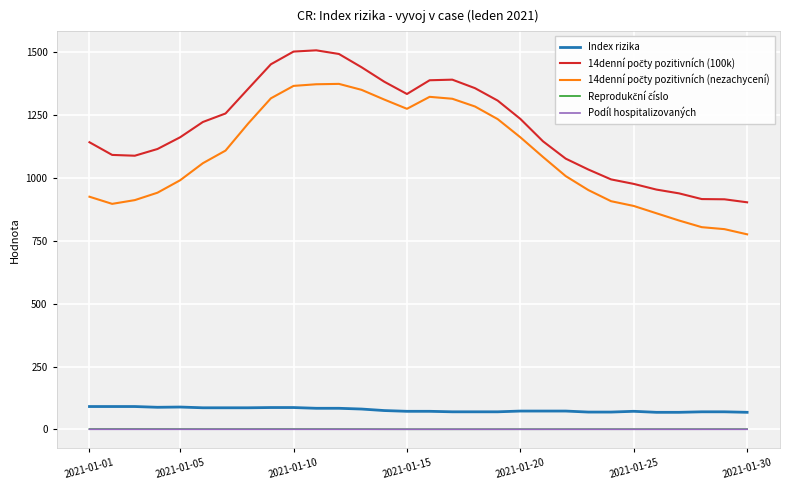

What is the maximum value shown in the chart?

1507.6